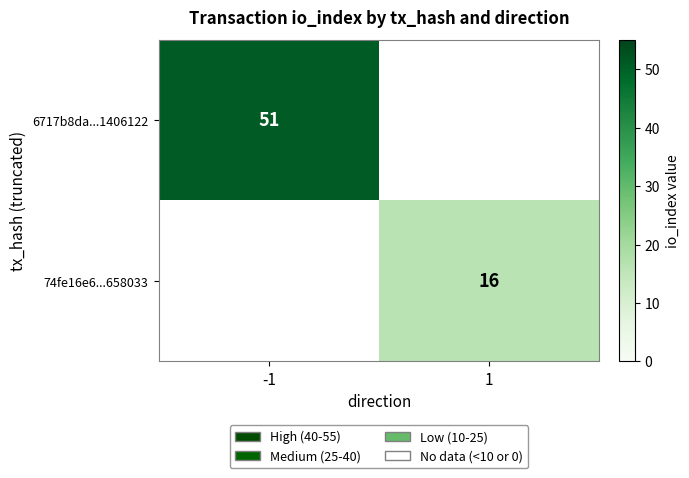

How many distinct data groups are displayed?

2